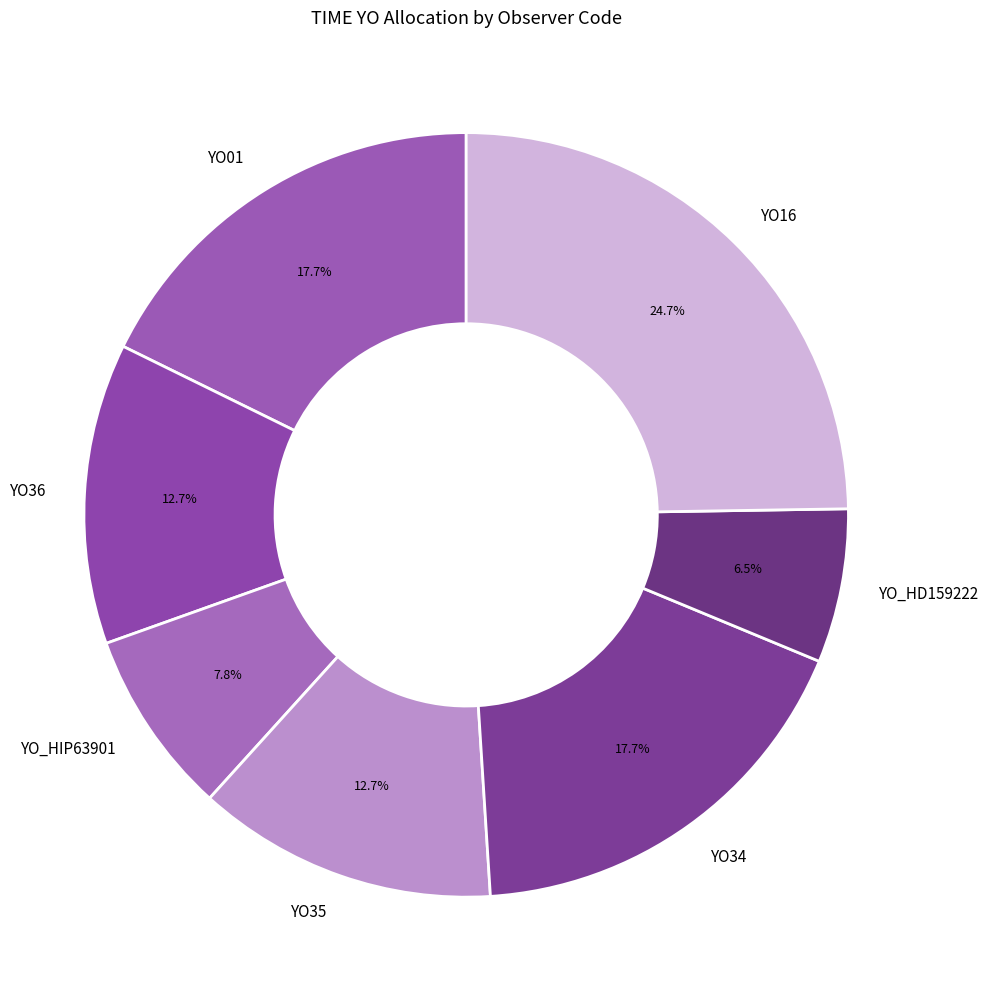

Count the number of slices in the pie.

7